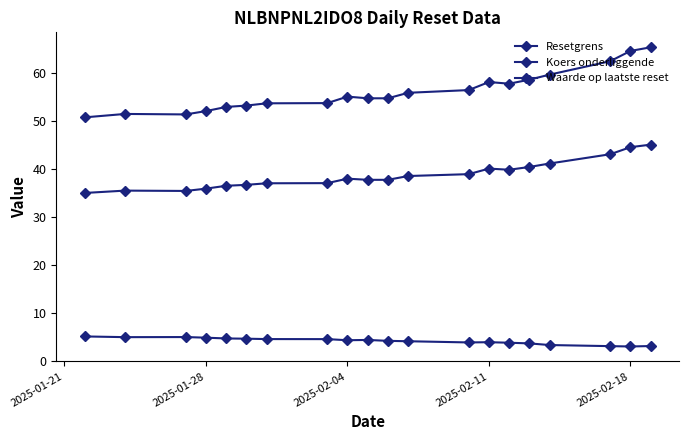

Which series has the largest total across all categories?

Resetgrens